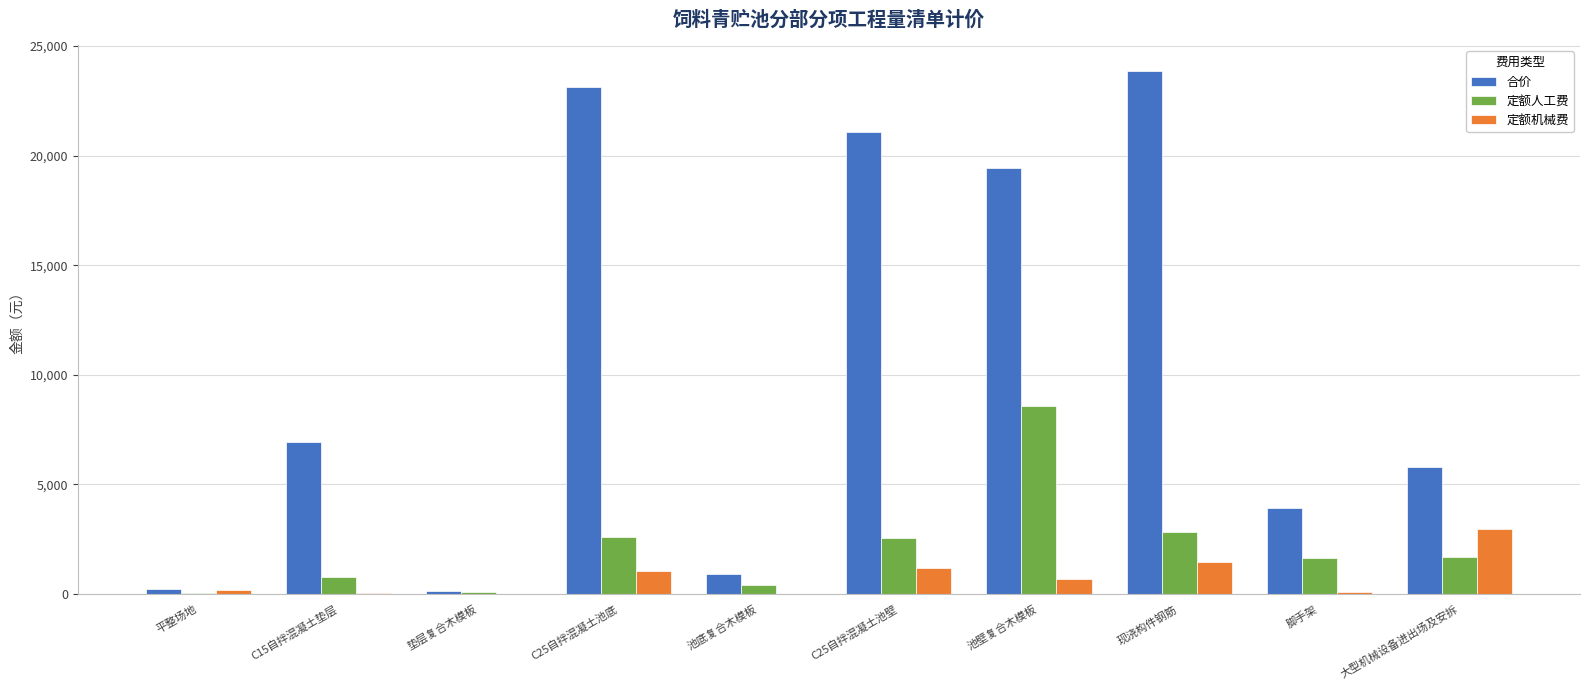

What is the maximum value shown in the chart?

23858.2